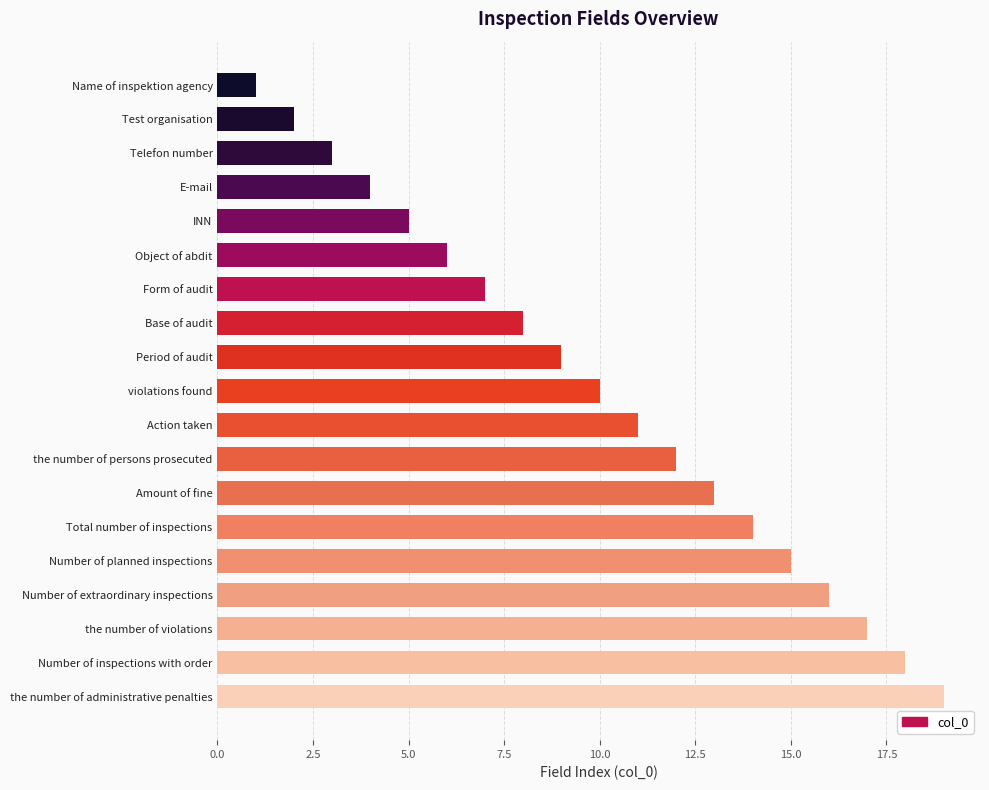

What is the difference between the maximum and second lowest values?

17